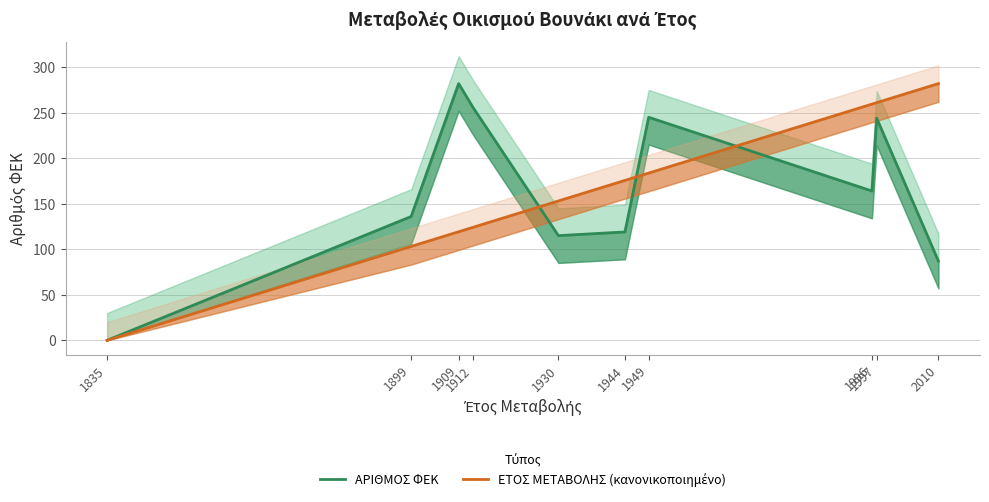

What is the difference between the maximum and second lowest values in the ΑΡΙΘΜΟΣ ΦΕΚ series?

195.0